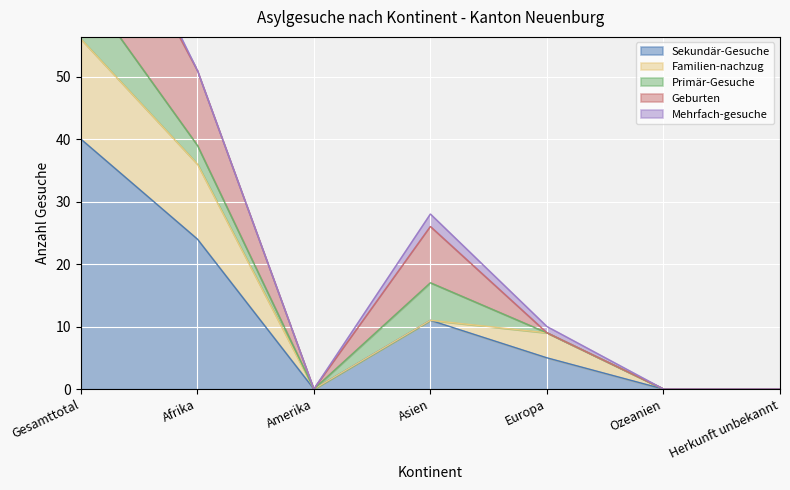

What is the spread (max minus min) of values at Europa?

5